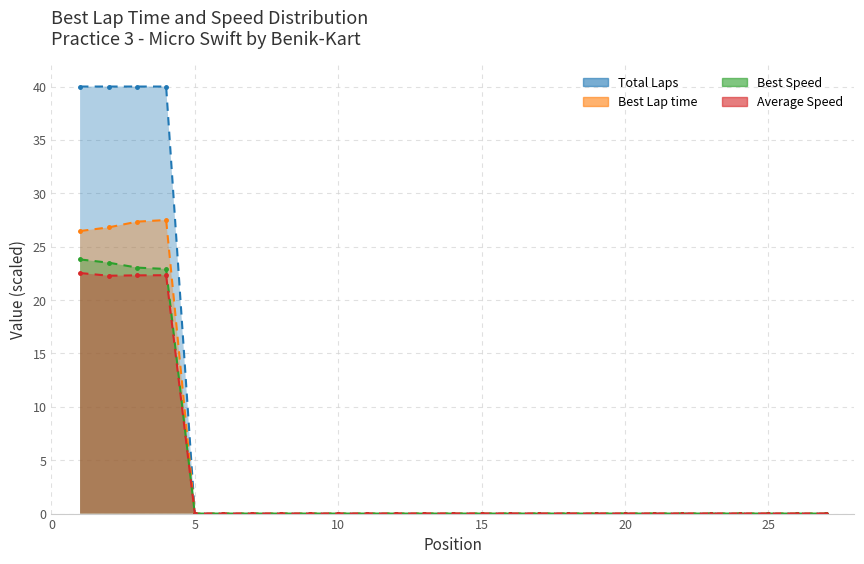

True or false: Total Laps and Average Speed cross at least once.

False